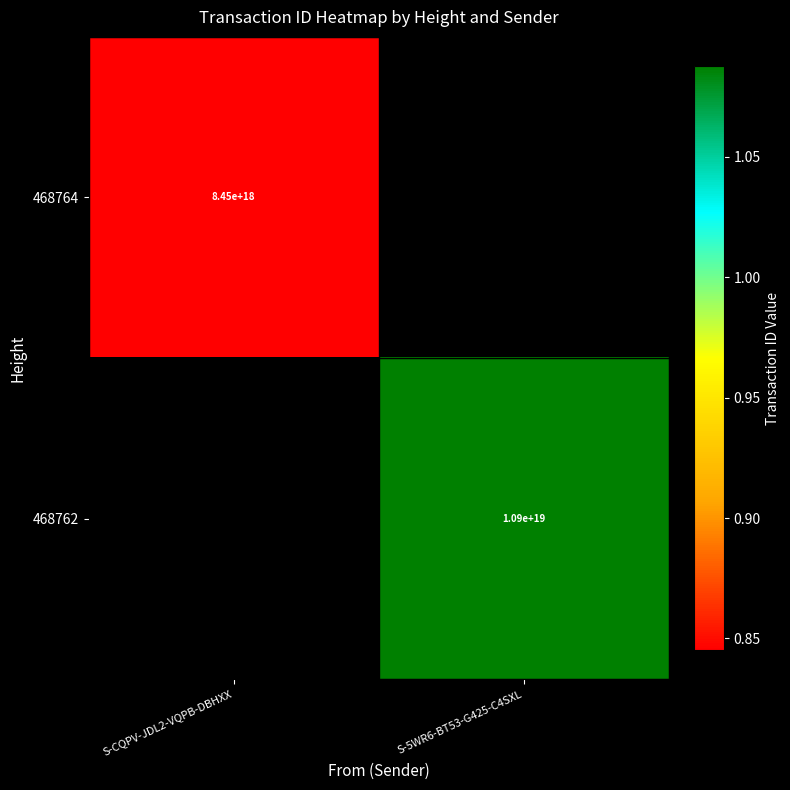

True or false: 468762 has a value of 2839907598945487872 at S-5WR6-BT53-G425-C4SXL.

False